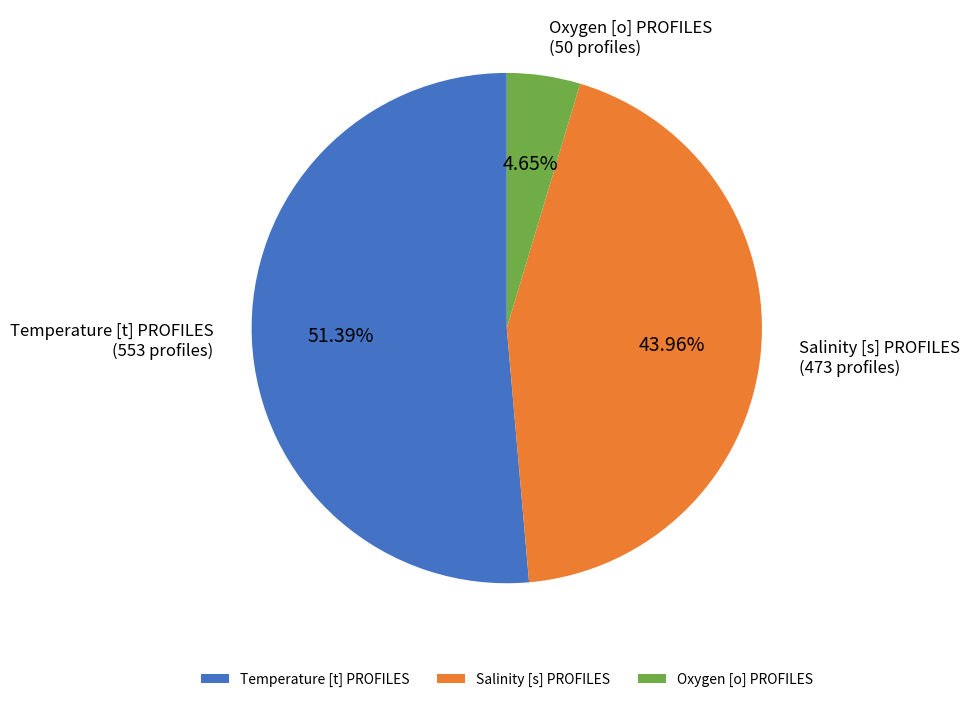

What percentage is the Oxygen [o] PROFILES slice, to the nearest percent?

5%